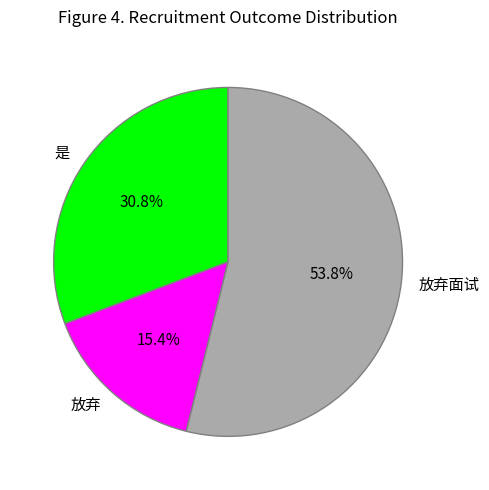

Rank the categories by value from highest to lowest.

放弃面试, 是, 放弃